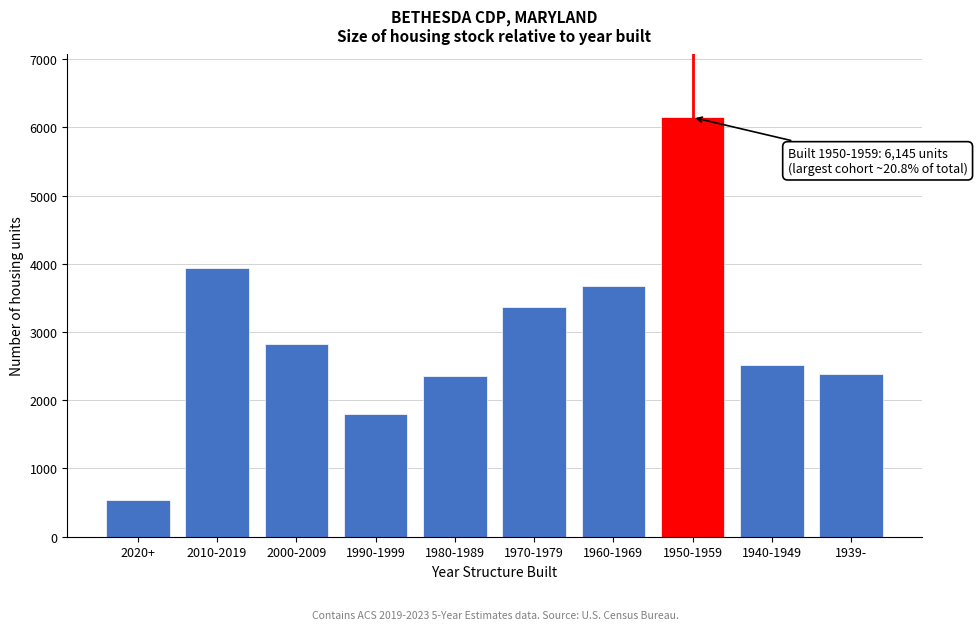

Read the value at 1940-1949, to the nearest 10.

2520